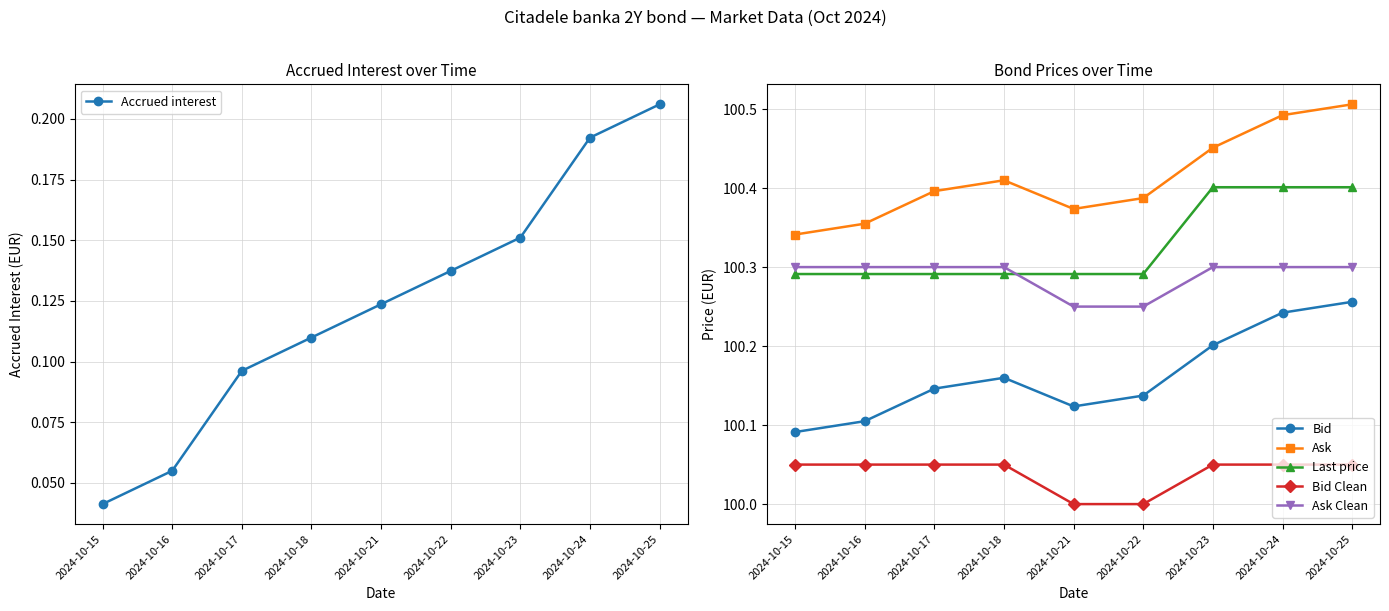

True or false: Accrued interest and Bid cross at least once.

False